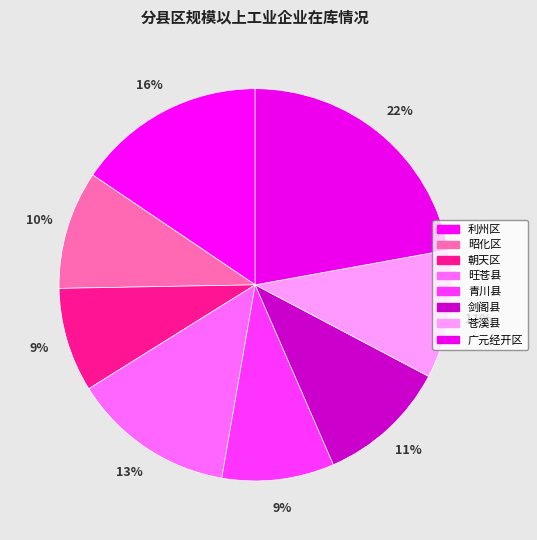

Between 旺苍县 and 利州区, which is larger?

利州区